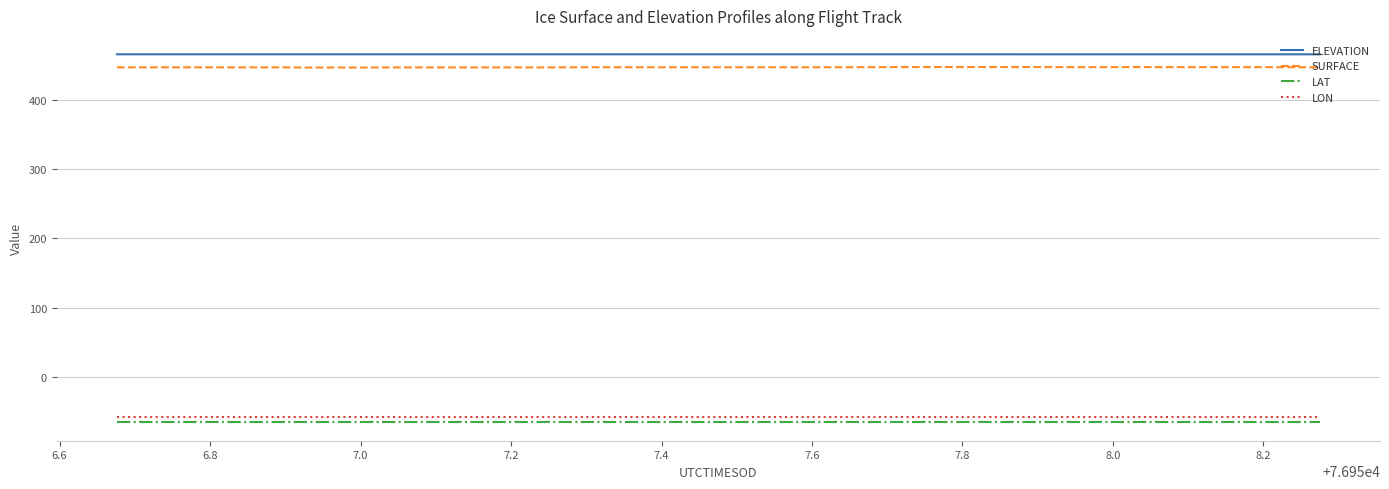

True or false: LON and SURFACE intersect in this chart.

False